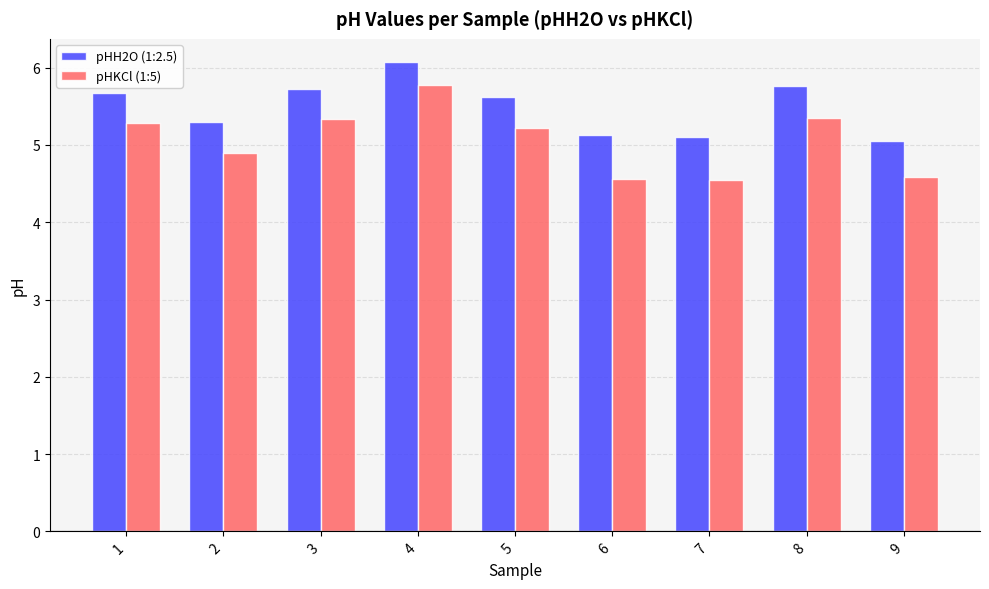

What is the sum of all pHKCl (1:5) values?

45.6